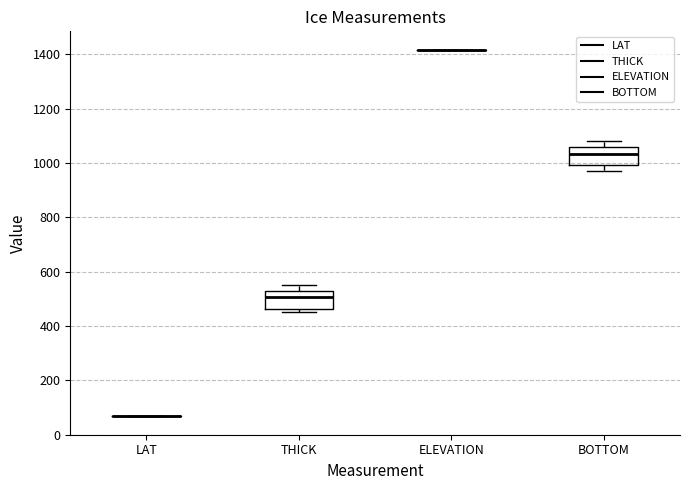

Reading left to right, read every box against the y-axis: the position of its median line, the range the box covers, and the ends of its whiskers. The values are not printed on the chart, so give them approximately, as read against the axis.

LAT: box collapsed to a line at 60, whiskers 60 to 60
THICK: median 500, box 460 to 520, whiskers 460 (just below the box's lower edge) to 560
ELEVATION: box collapsed to a line at 1420, whiskers 1420 to 1420
BOTTOM: median 1040, box 1000 to 1060, whiskers 980 to 1080